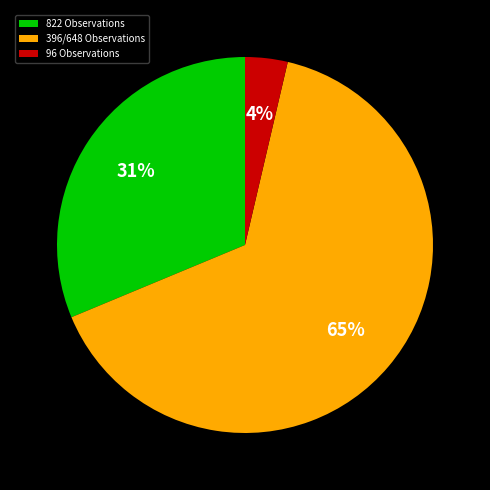

What is the majority slice?

396/648 Observations